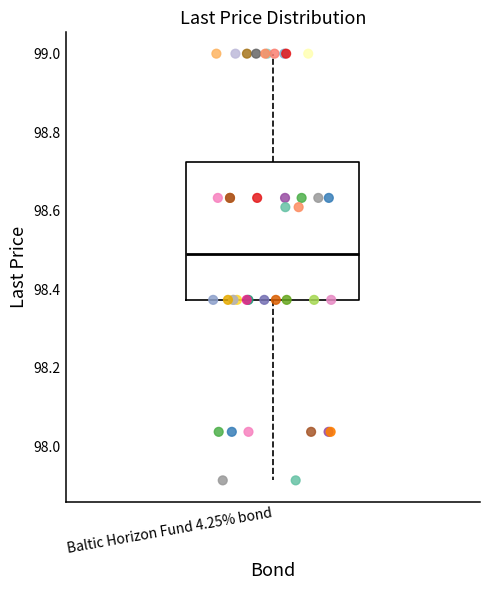

Transcribe this box plot: give where the median line is, the range the box spans, and where the two whiskers end, as read against the y-axis. The values are not printed on the chart, so give them approximately, as read against the axis.

median 98.50, box 98.38 to 98.72, whiskers 97.92 to 99.00